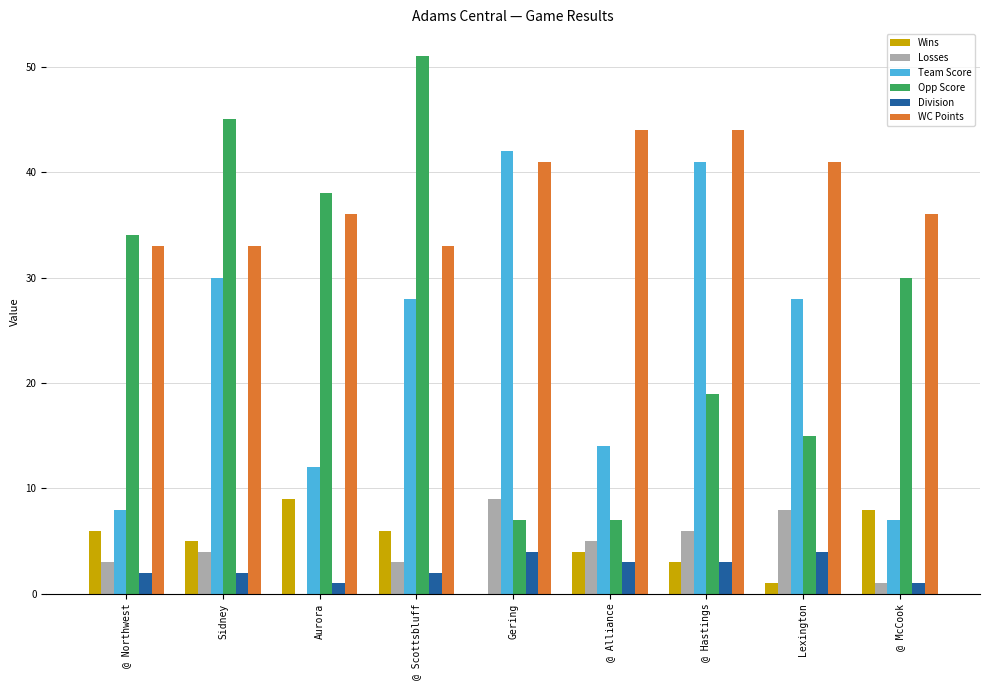

What is the sum of the Losses values at Sidney and @ Northwest?

7